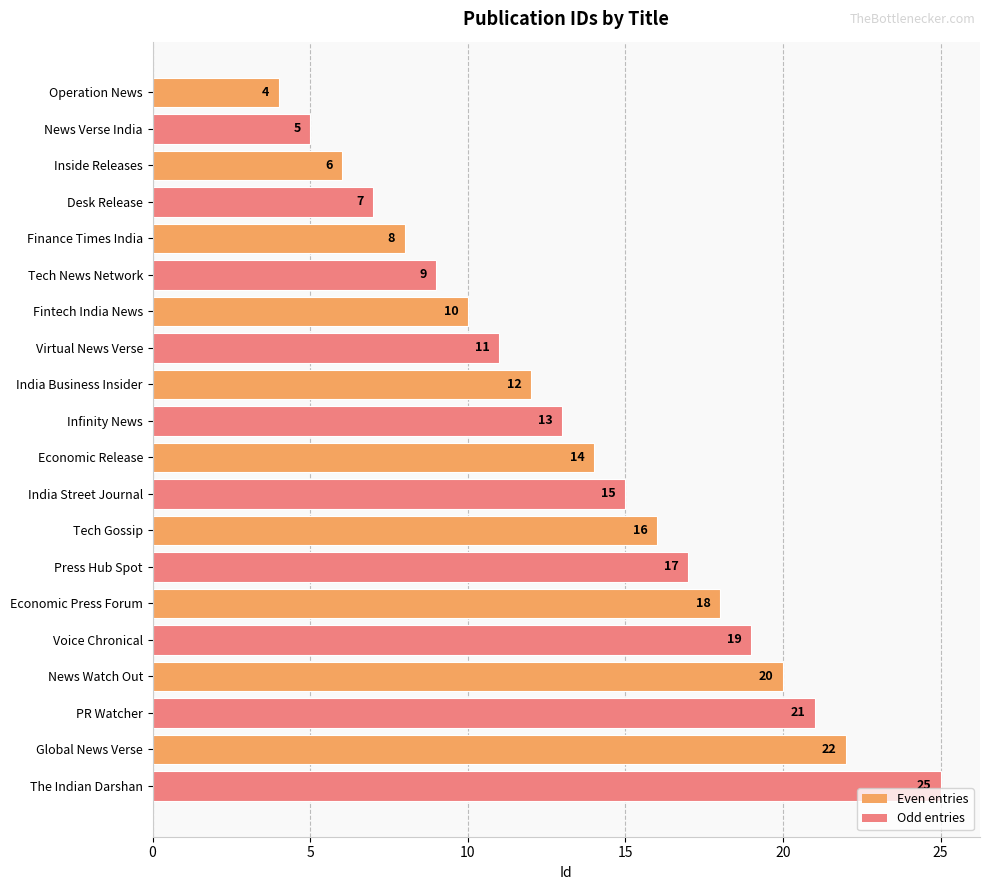

Reading top to bottom, list all the values displayed in this chart.

4	5	6	7	8	9	10	11	12	13	14	15	16	17	18	19	20	21	22	25